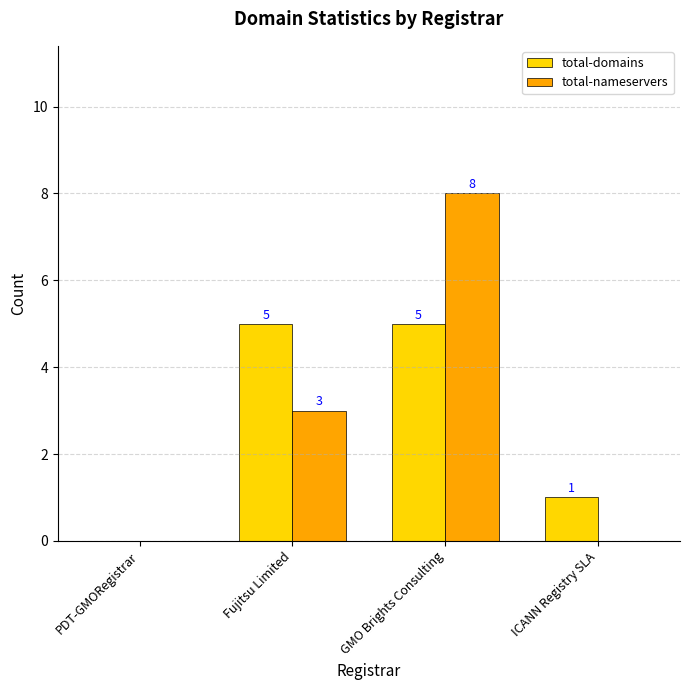

At which category is the sum across all series the highest?

GMO Brights Consulting